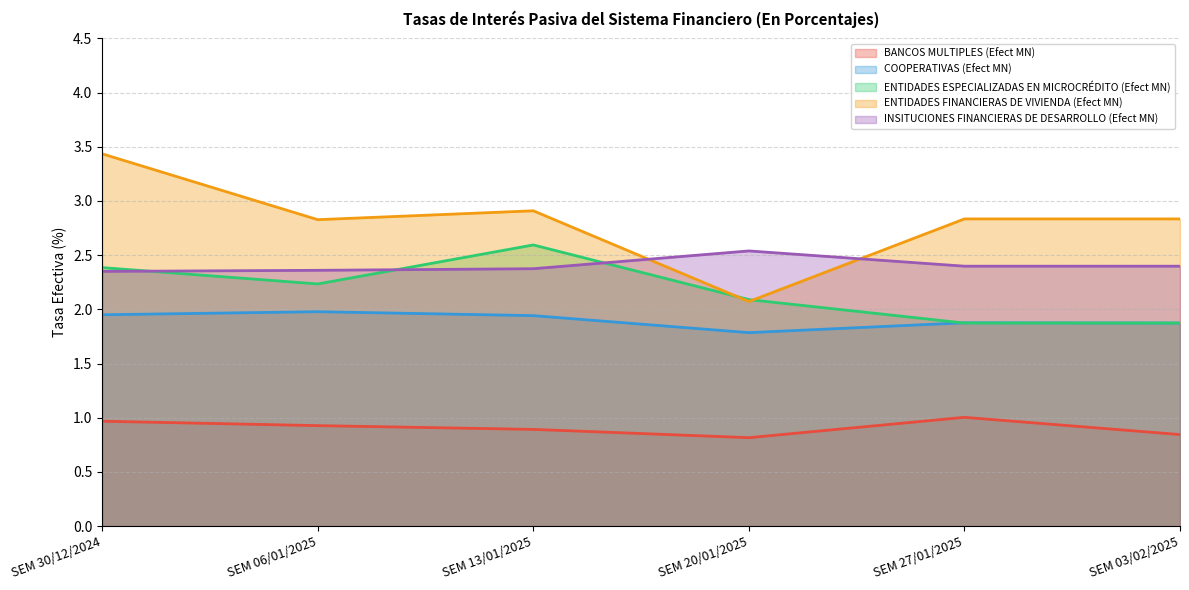

What is the difference between the maximum and second lowest values in the INSITUCIONES FINANCIERAS DE DESARROLLO (Efect MN) series?

0.2